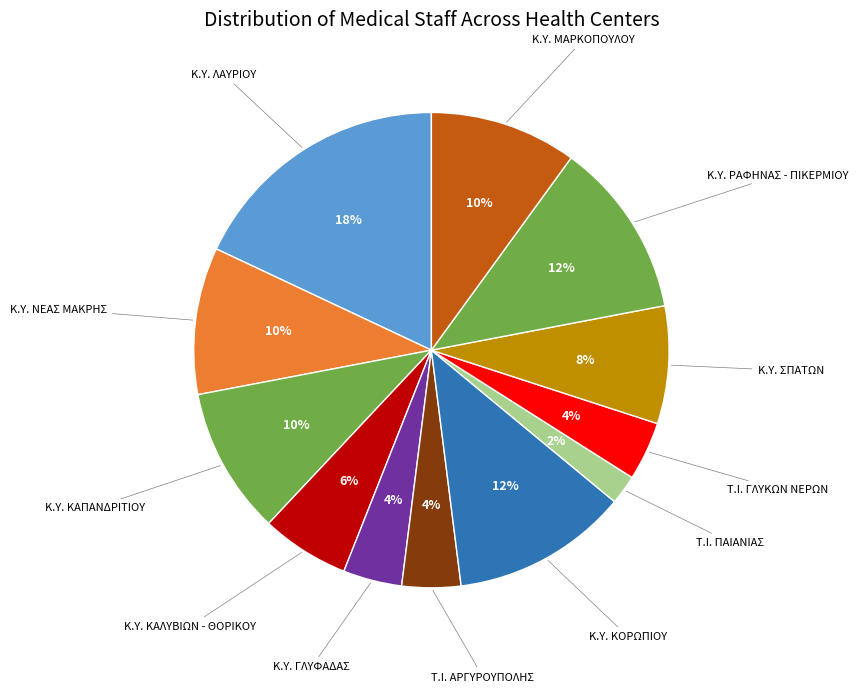

Count the number of slices in the pie.

12